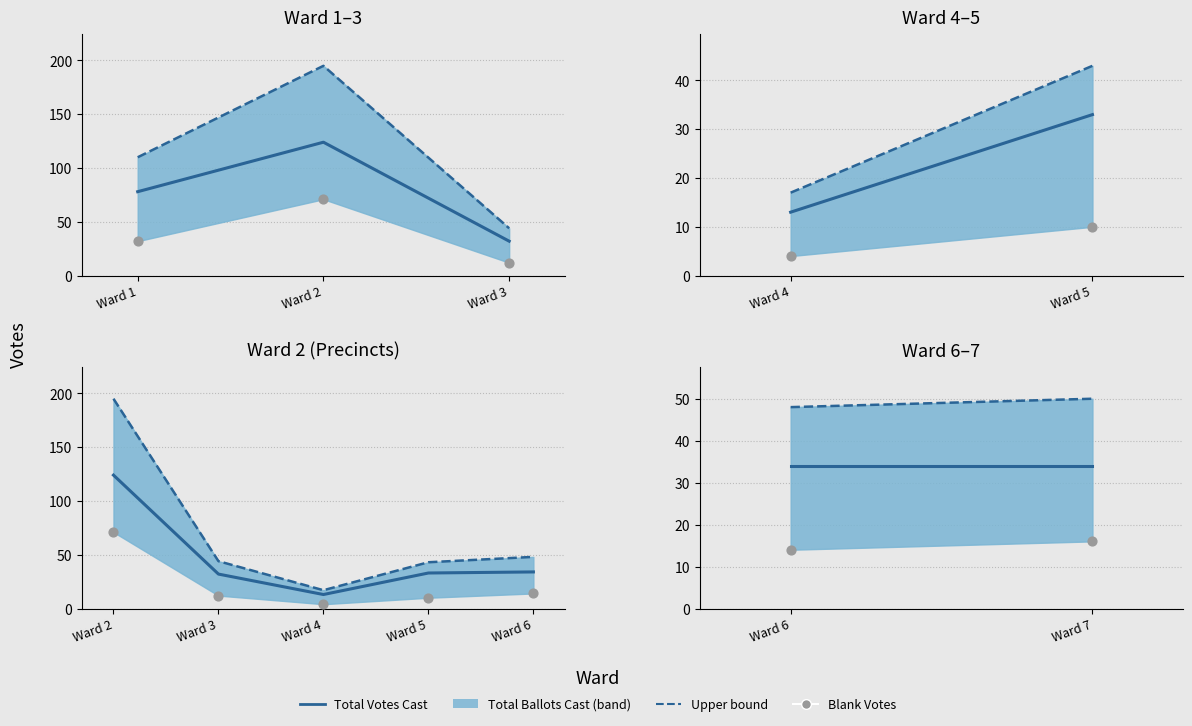

At how many categories does at least one series exceed 31?

2